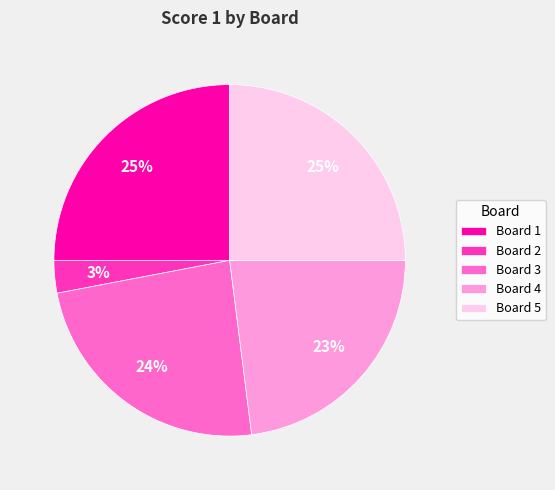

To the nearest percent, what is the combined percentage of Board 5 and Board 4?

48%